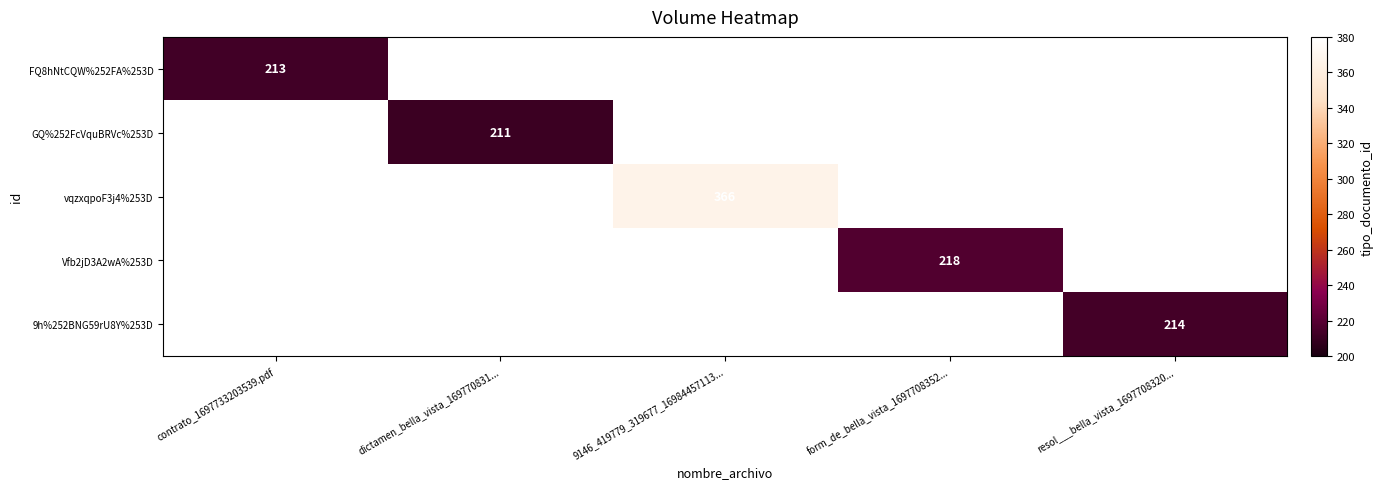

The Vfb2jD3A2wA%253D series shows 218 at form_de_bella_vista_1697708352.... True or false?

True